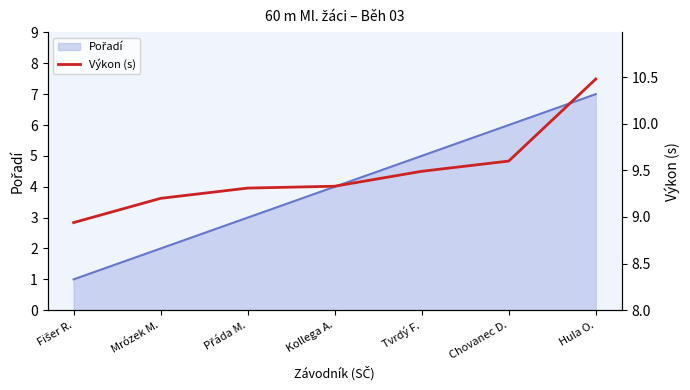

Rank the categories by value from highest to lowest.

Hula O., Chovanec D., Tvrdý F., Kollega A., Přáda M., Mrózek M., Fišer R.